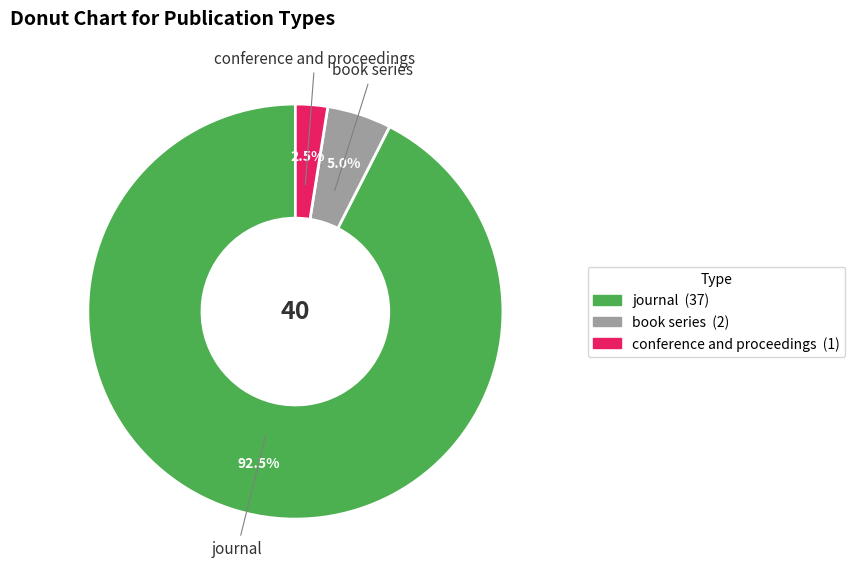

Which slice is the smallest?

conference and proceedings